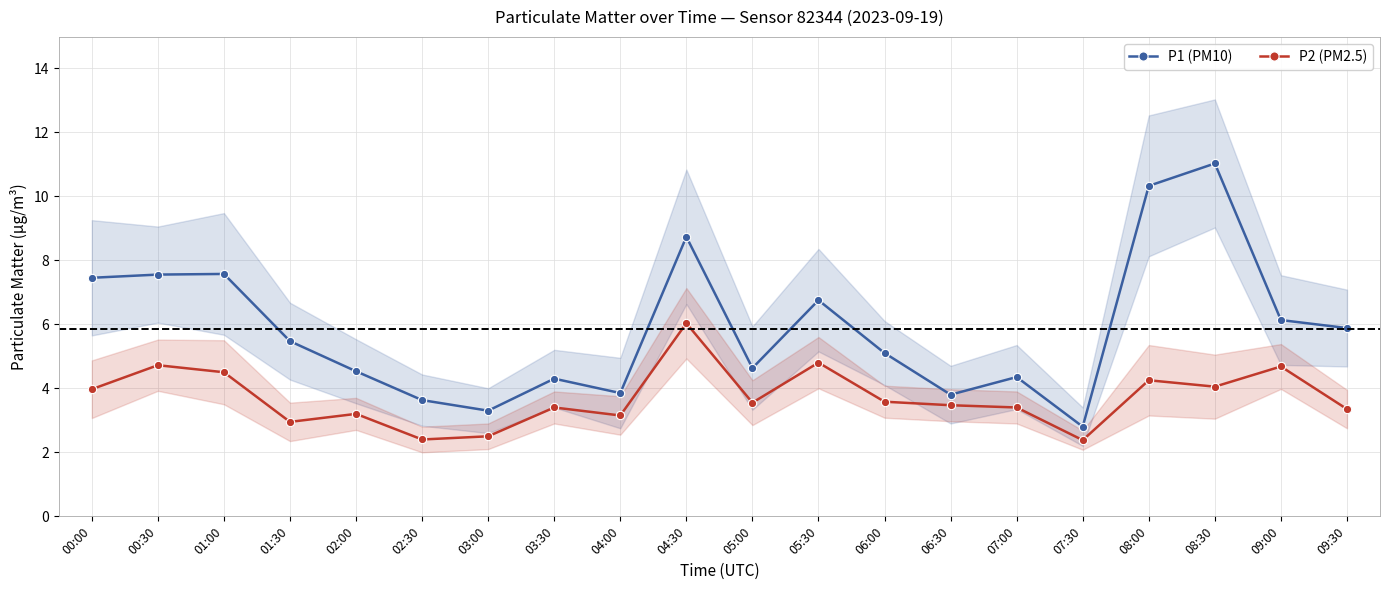

Where does the P1 (PM10) series first go above 5?

00:00